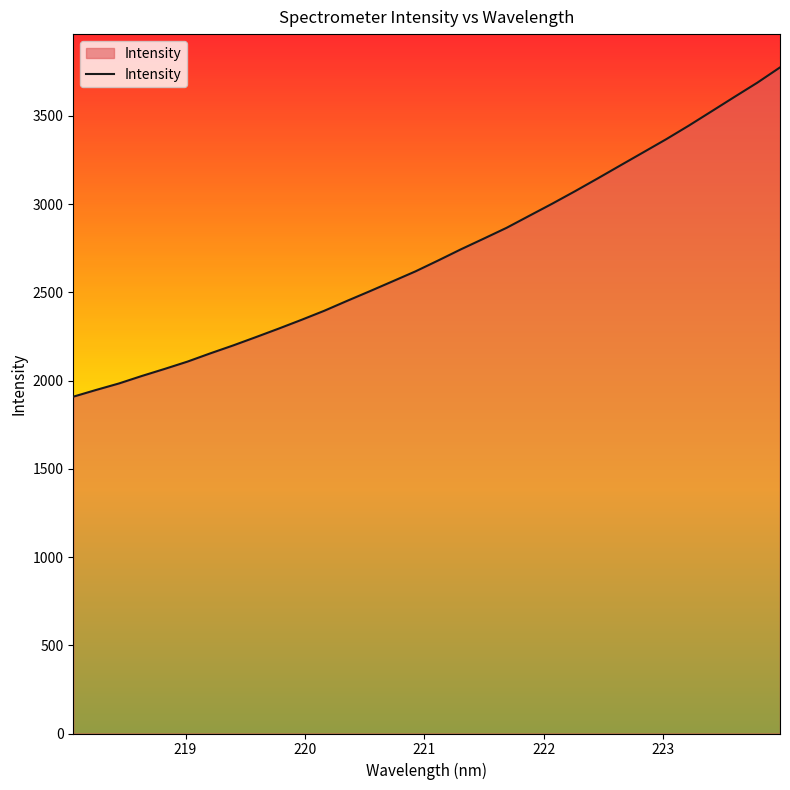

What is the minimum value shown in the chart?

1908.6